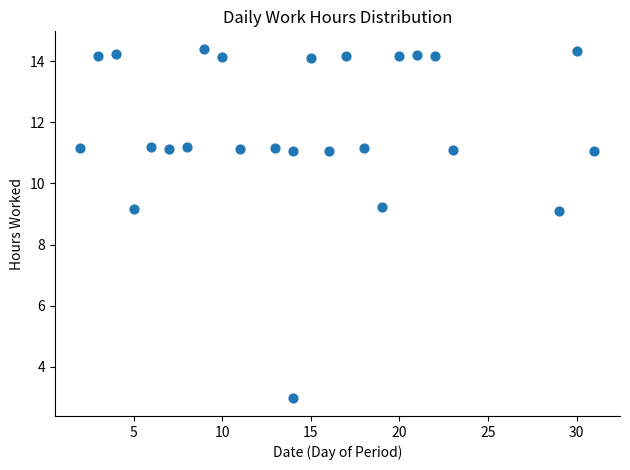

What is the range of X values (max minus min)?

29.0